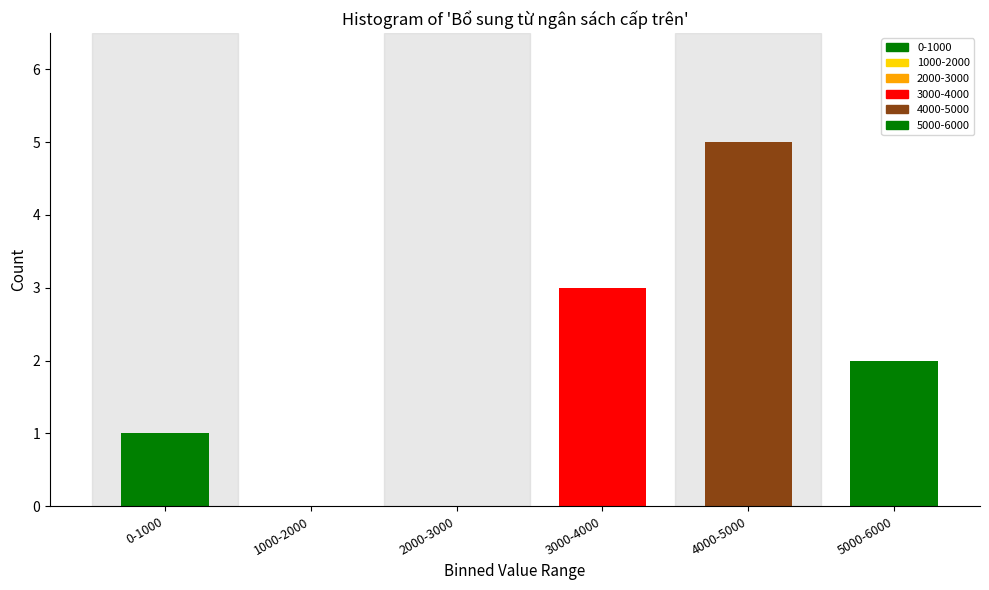

Reading left to right, transcribe all the data shown in this chart.

0-1000=1	1000-2000=0	2000-3000=0	3000-4000=3	4000-5000=5	5000-6000=2